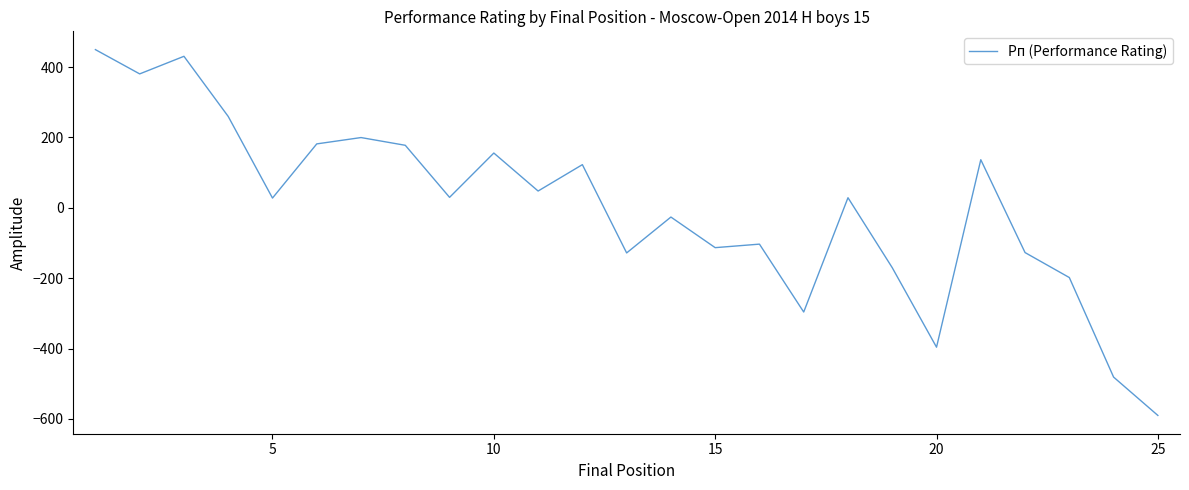

What is the greatest value displayed?

449.8